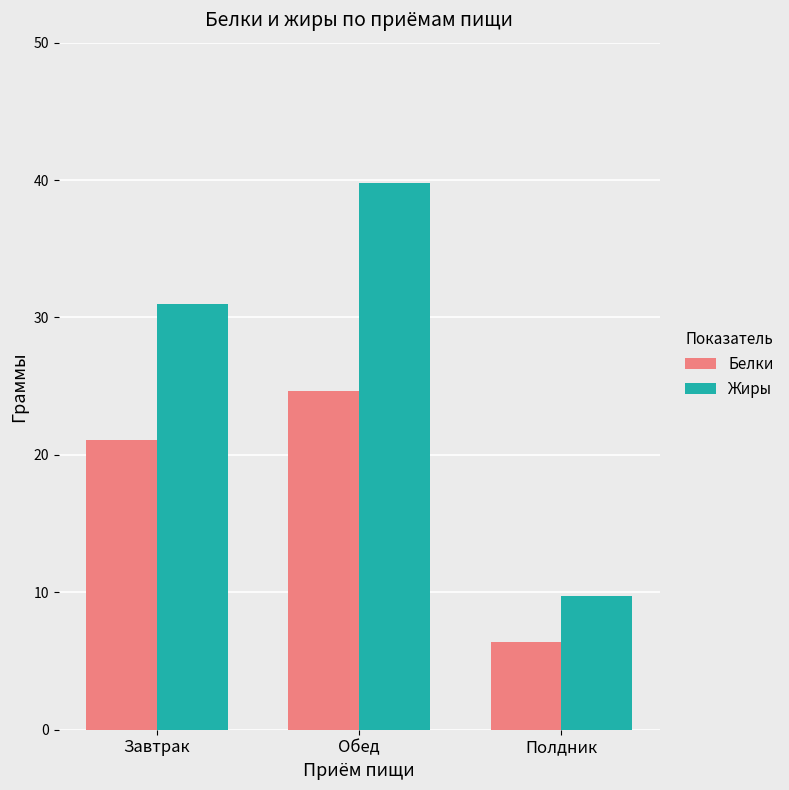

What is the label of the 2nd bar from the right?

Обед